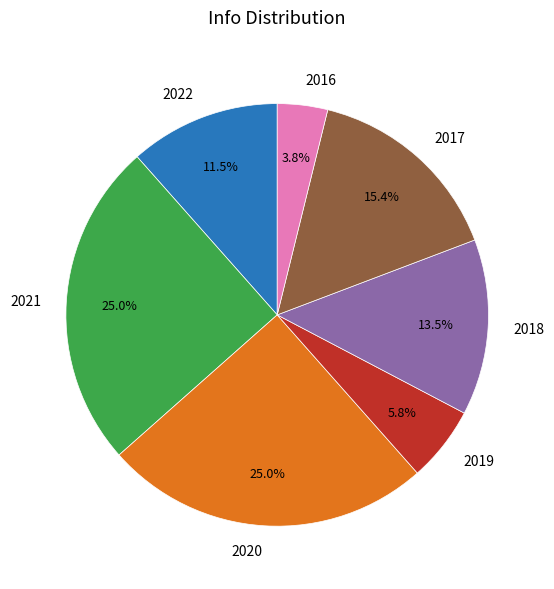

To the nearest percent, what is the difference between the 2021 and 2020 slice percentages?

0%